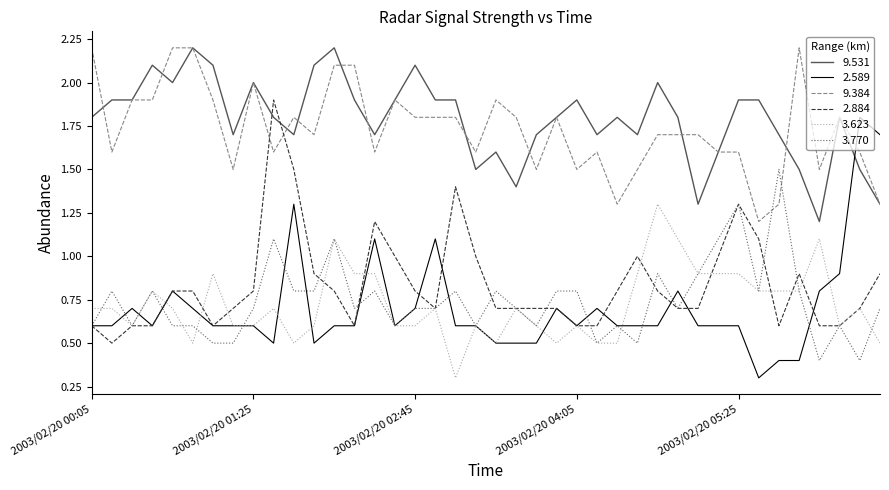

Which series ends up on top after the final intersection of 2.884 and 9.384?

9.384